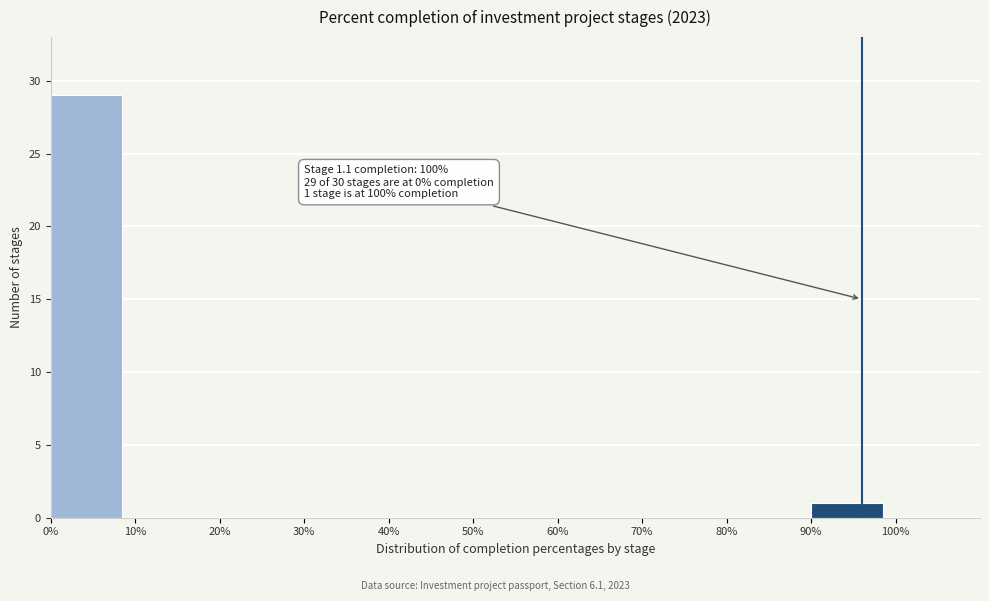

Over which range of the x-axis is the bar tallest?

0% to 10%